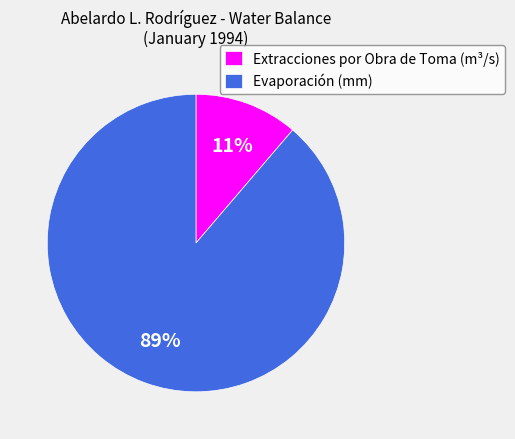

Which has a higher value, Extracciones por Obra de Toma (m³/s) or Evaporación (mm)?

Evaporación (mm)